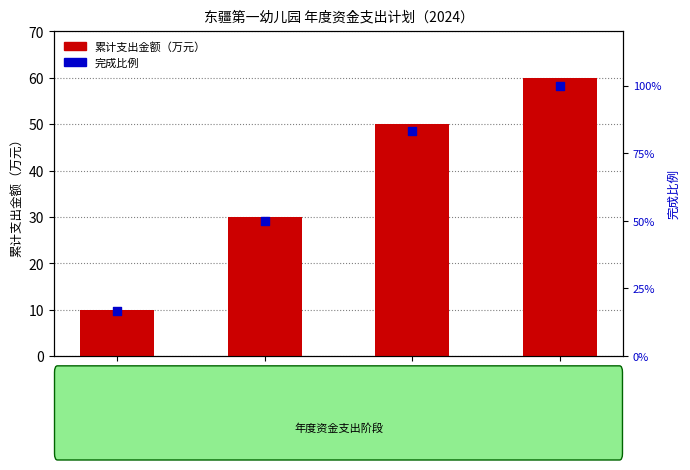

What is the total value across all series at 3月底?

26.7